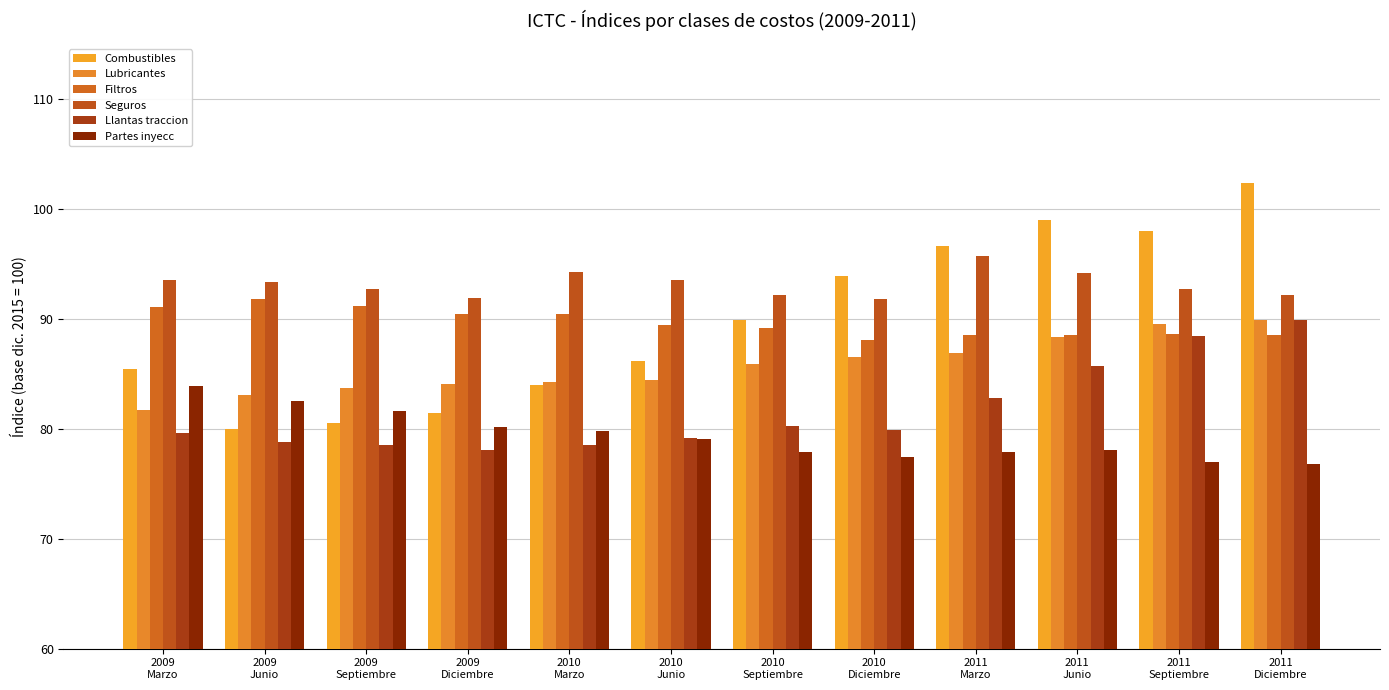

At which category is the sum across all series the highest?

2011
Diciembre